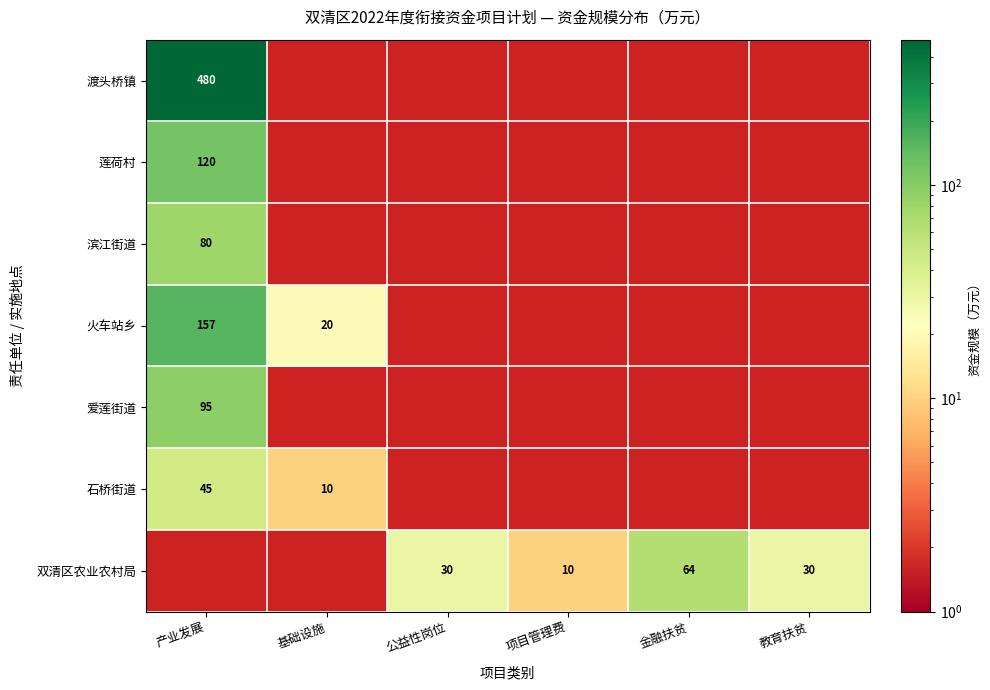

How many data points does each series have?

6